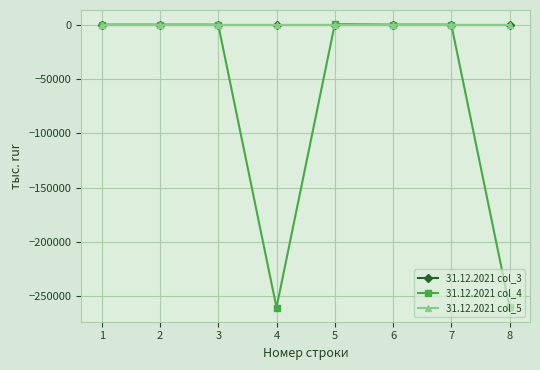

Is this an area chart (filled region under the line)?

No